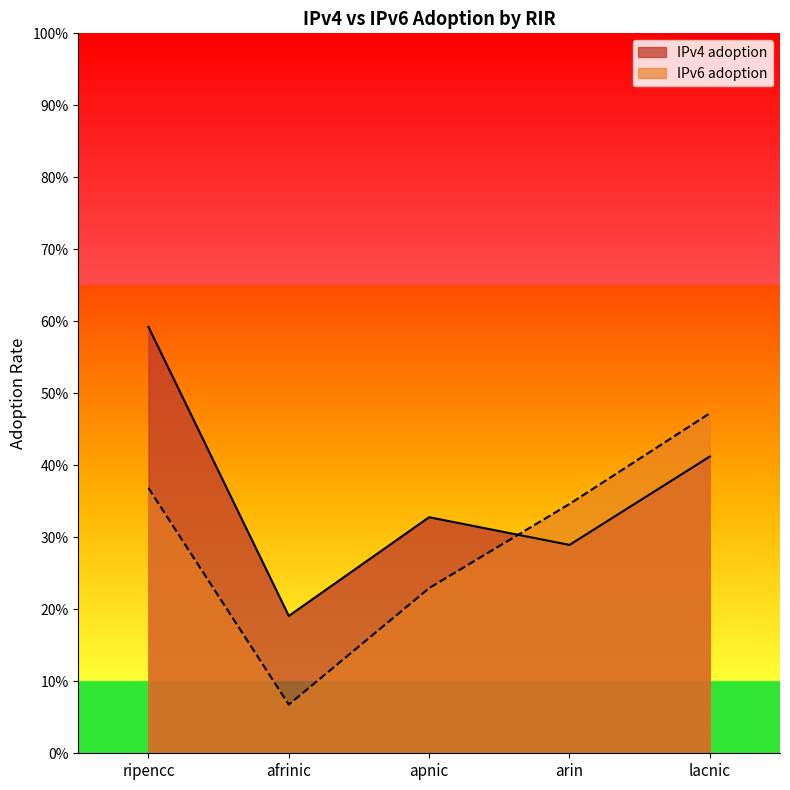

What is the difference between the maximum and minimum values in the IPv6 adoption series?

0.4